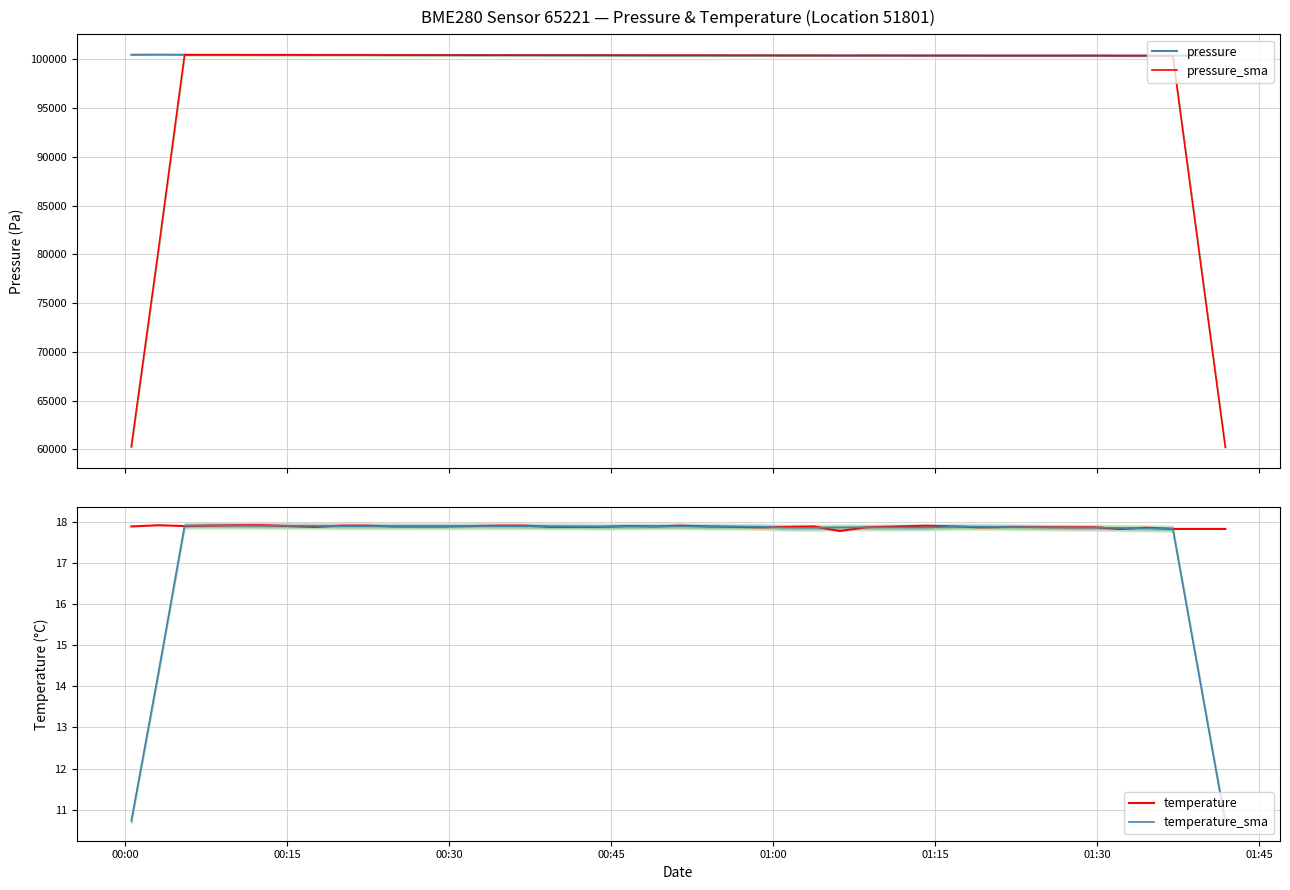

How many values in the pressure series exceed 100411?

20